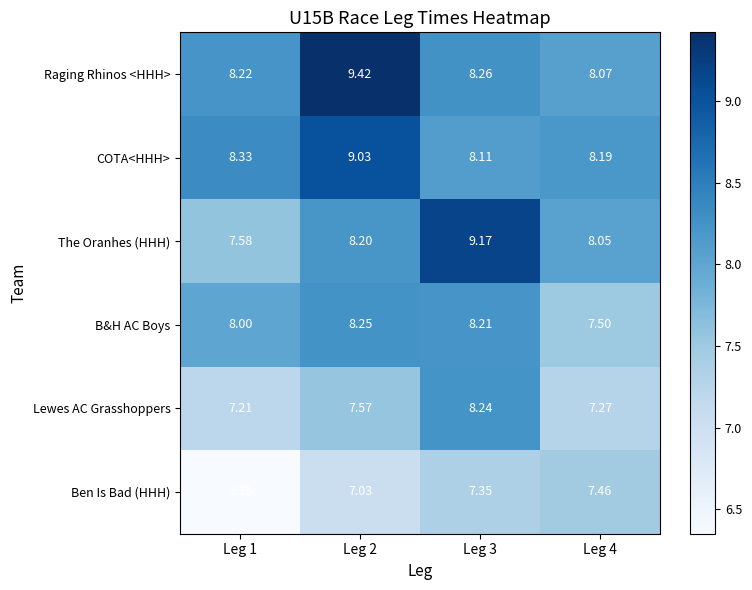

Which series changed the most between Leg 1 and Leg 2?

Raging Rhinos <HHH>